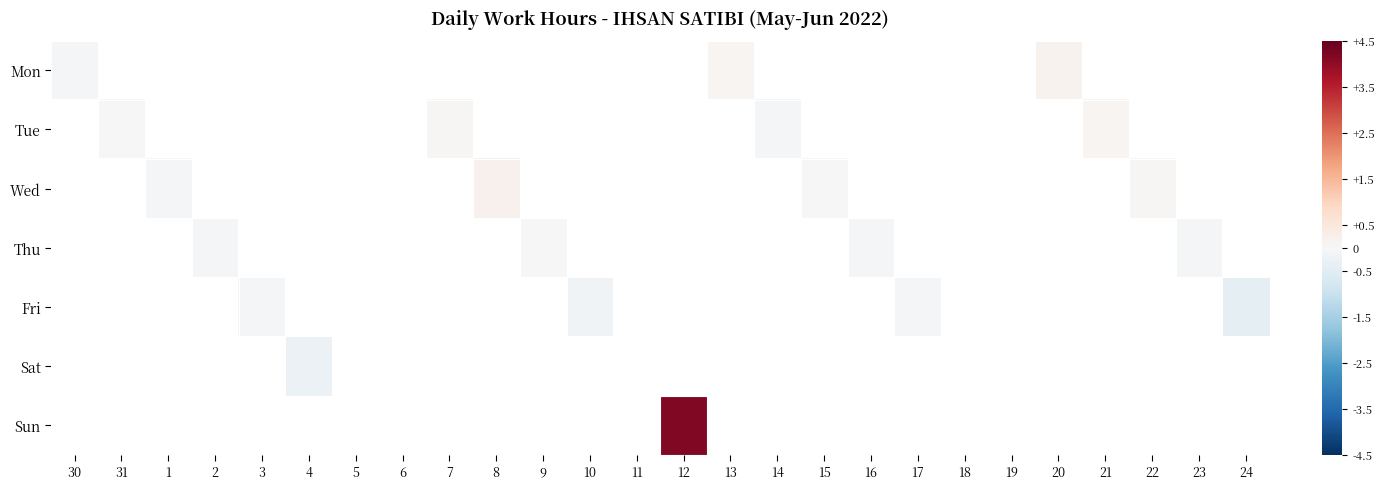

Which label corresponds to the smallest value in the chart?

24